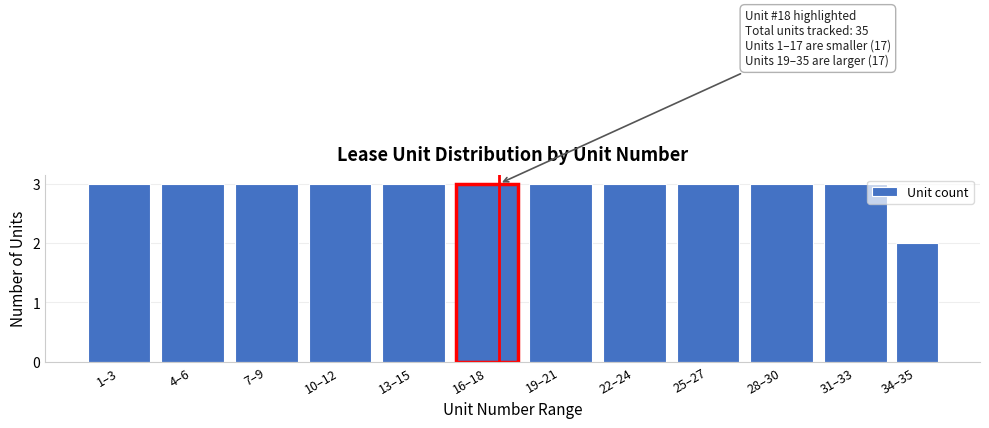

Reading right to left, transcribe all the data shown in this chart.

34–35=2	31–33=3	28–30=3	25–27=3	22–24=3	19–21=3	16–18=3	13–15=3	10–12=3	7–9=3	4–6=3	1–3=3